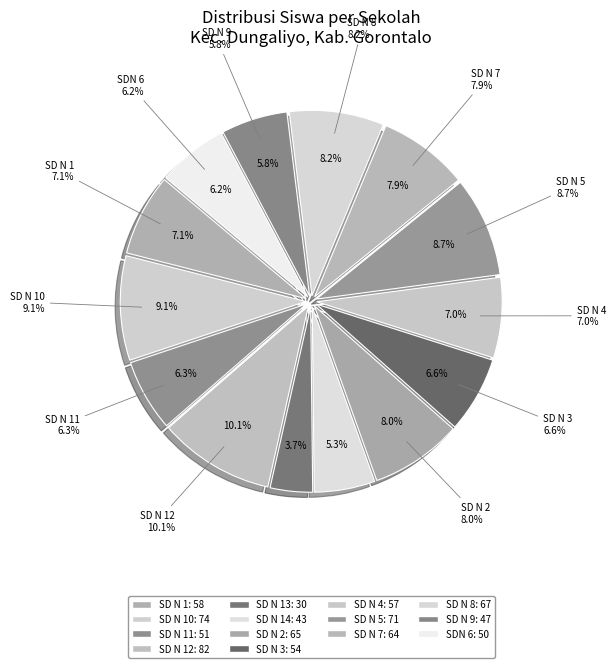

To the nearest percent, what portion does SD NEGERI 10 DUNGALIYO represent?

9%